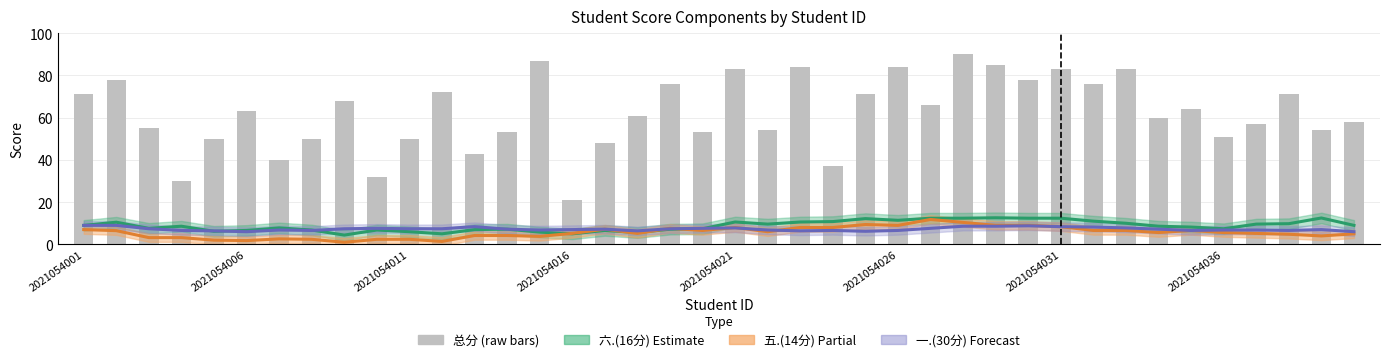

Where does the 六.(16分) trend series first go above 8?

2021054001